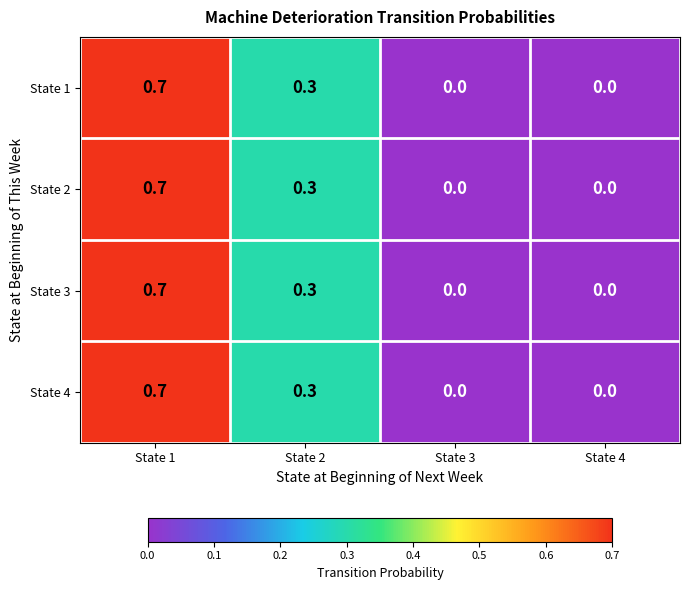

Reading right to left, what are all the values shown in this chart?

State 1: 0.0	0.0	0.3	0.7
State 2: 0.0	0.0	0.3	0.7
State 3: 0.0	0.0	0.3	0.7
State 4: 0.0	0.0	0.3	0.7